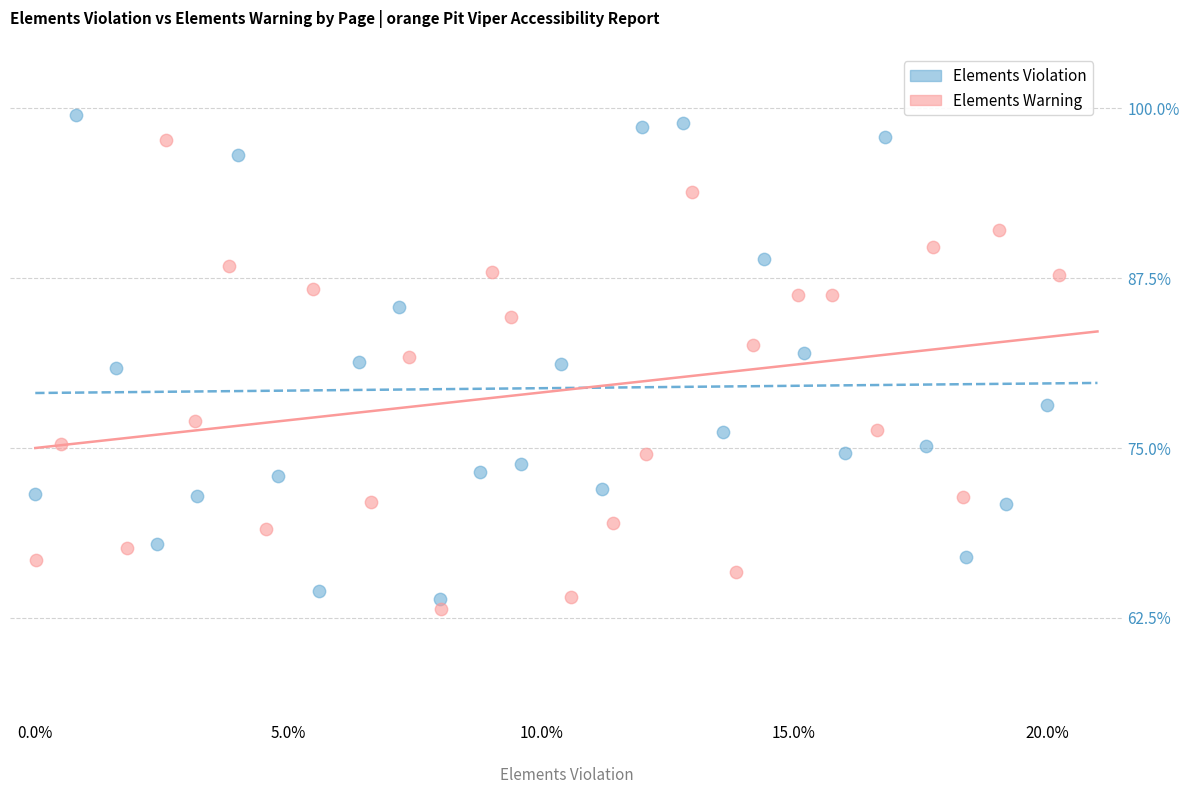

What are all the series names shown in the legend?

Elements Violation, Elements Warning